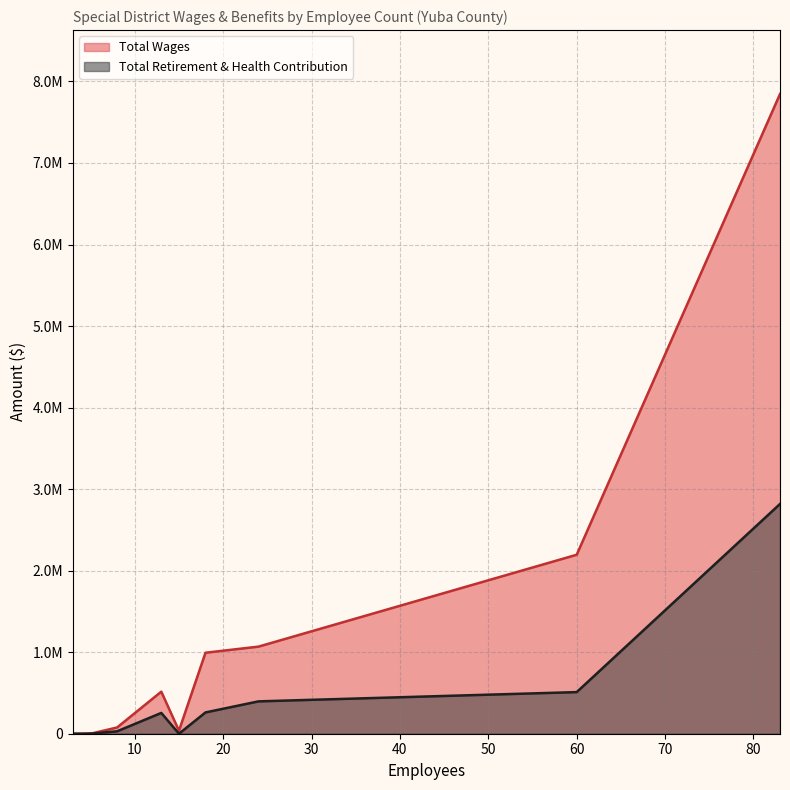

True or false: Total Retirement & Health Contribution and Total Wages intersect in this chart.

False